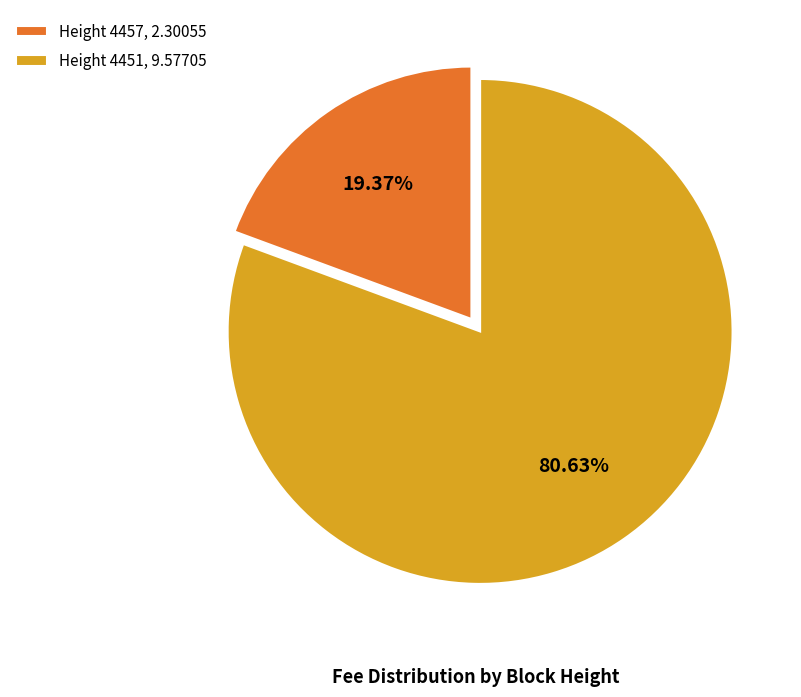

Count the number of slices in the pie.

2